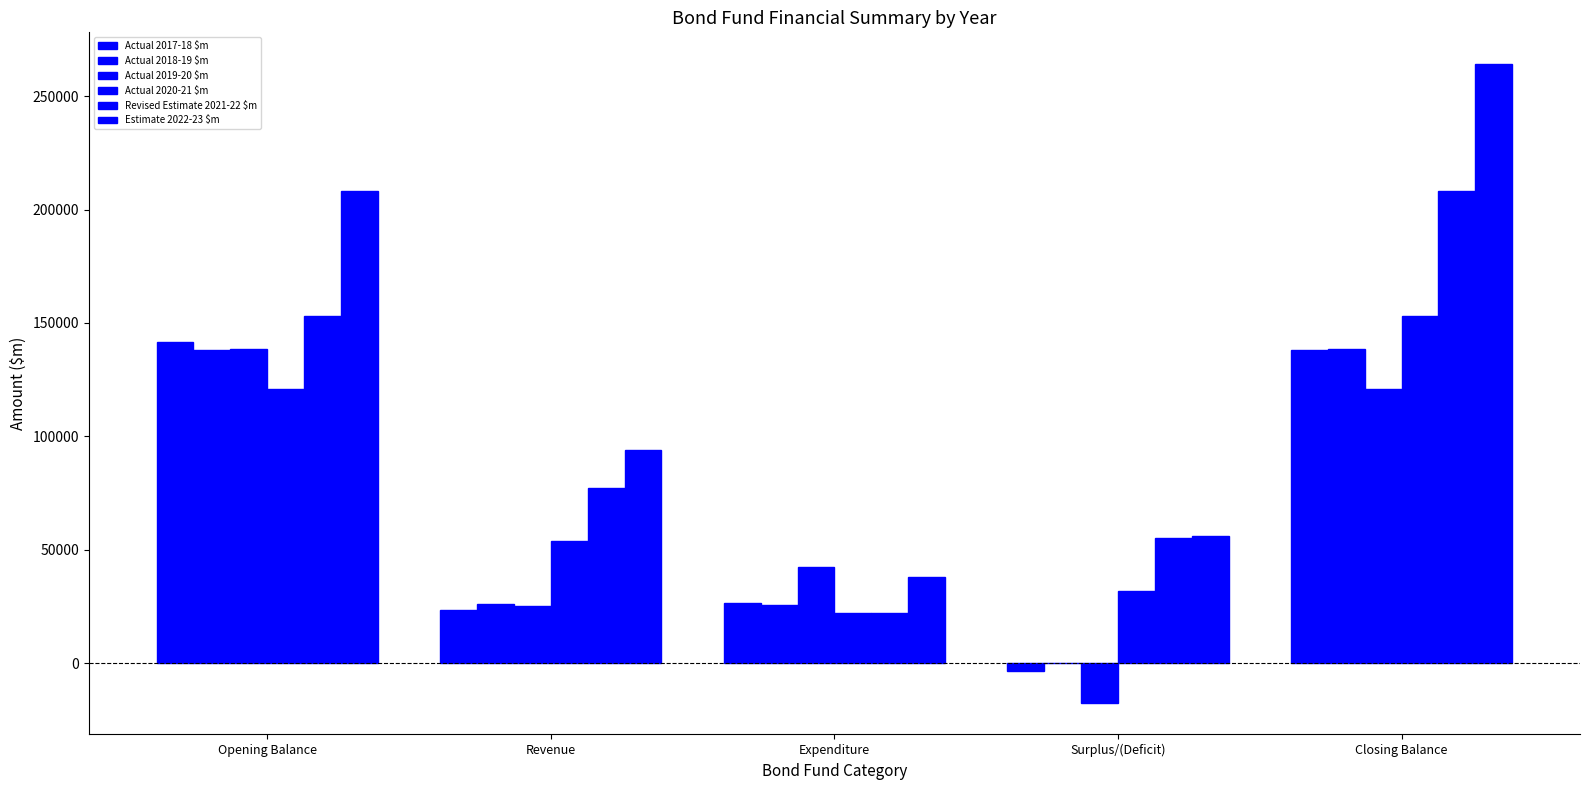

How many categories are shown in the chart?

5